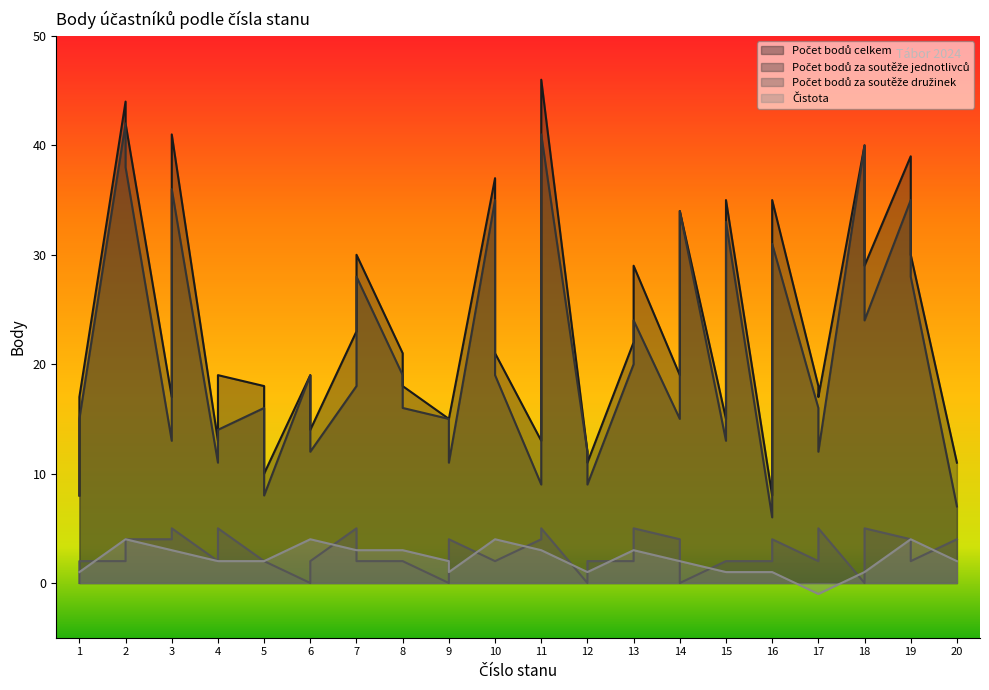

At which label is Čistota closest to 1?

1